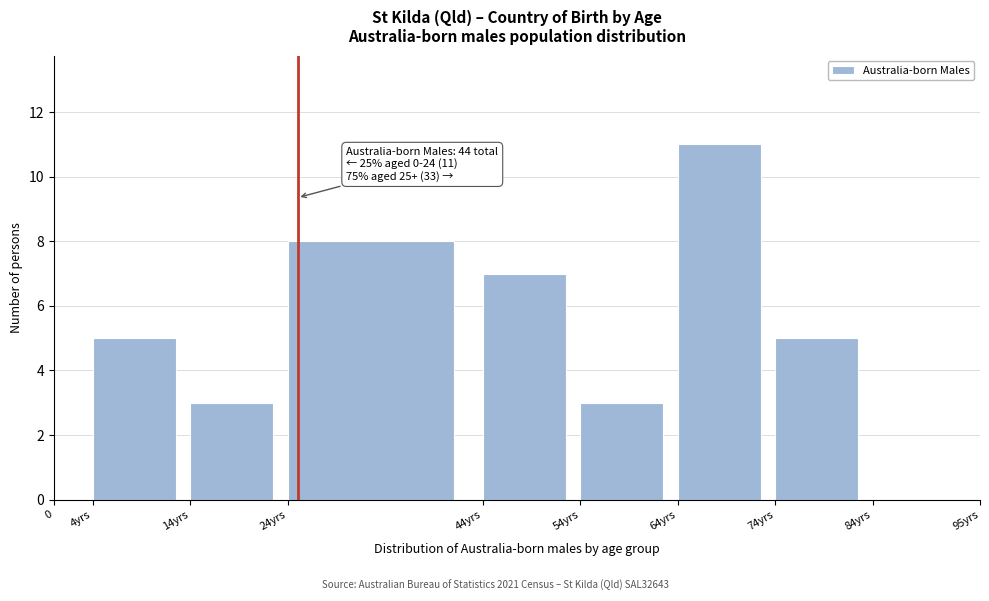

Reading right to left, transcribe all the data shown in this chart.

84yrs=0	74yrs=5	64yrs=11	54yrs=3	44yrs=7	24yrs=8	14yrs=3	4yrs=5	0=0